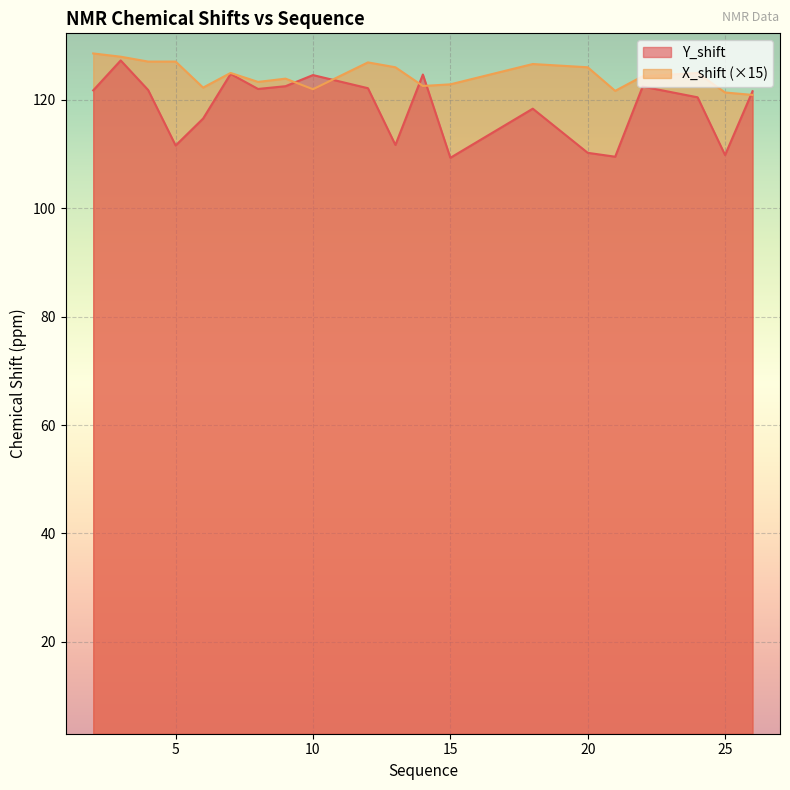

What is the sum of all Y_shift values?

2372.9